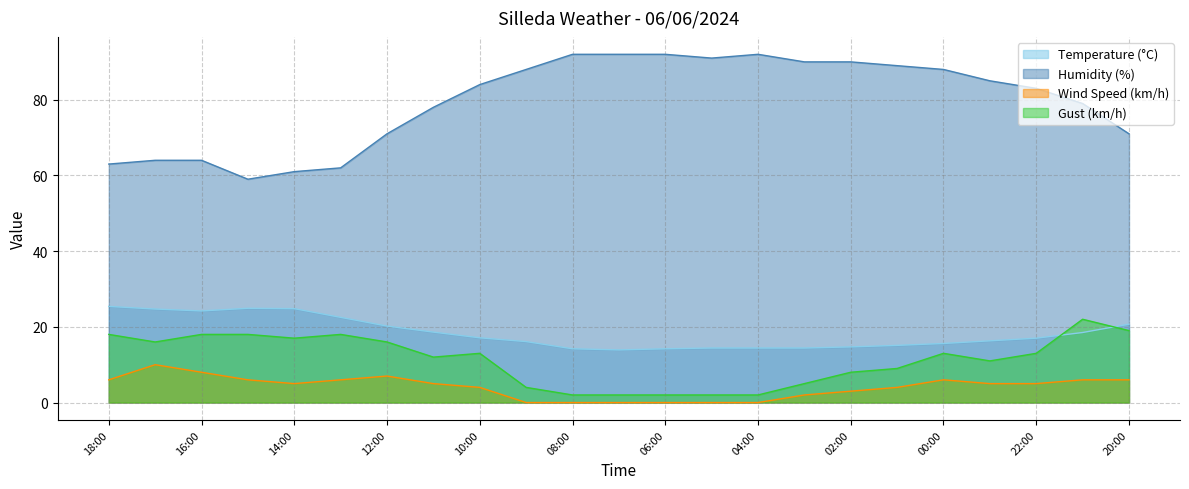

What is the total value across all series at 05:00?

107.4